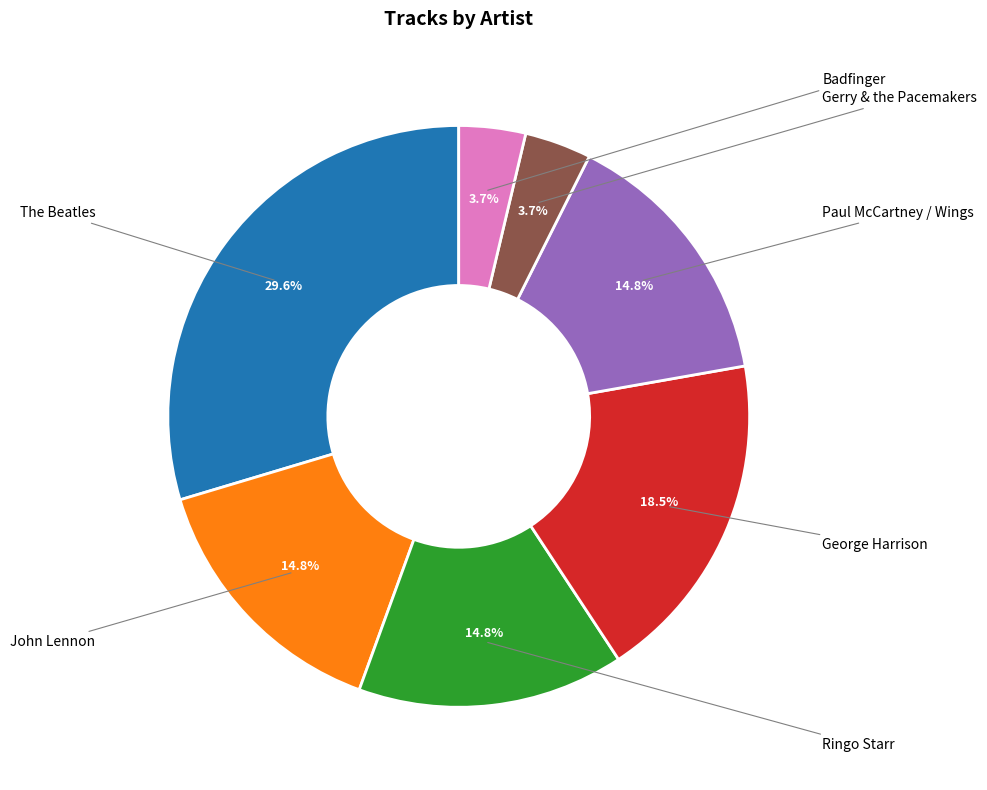

Is there a majority slice in this chart?

No